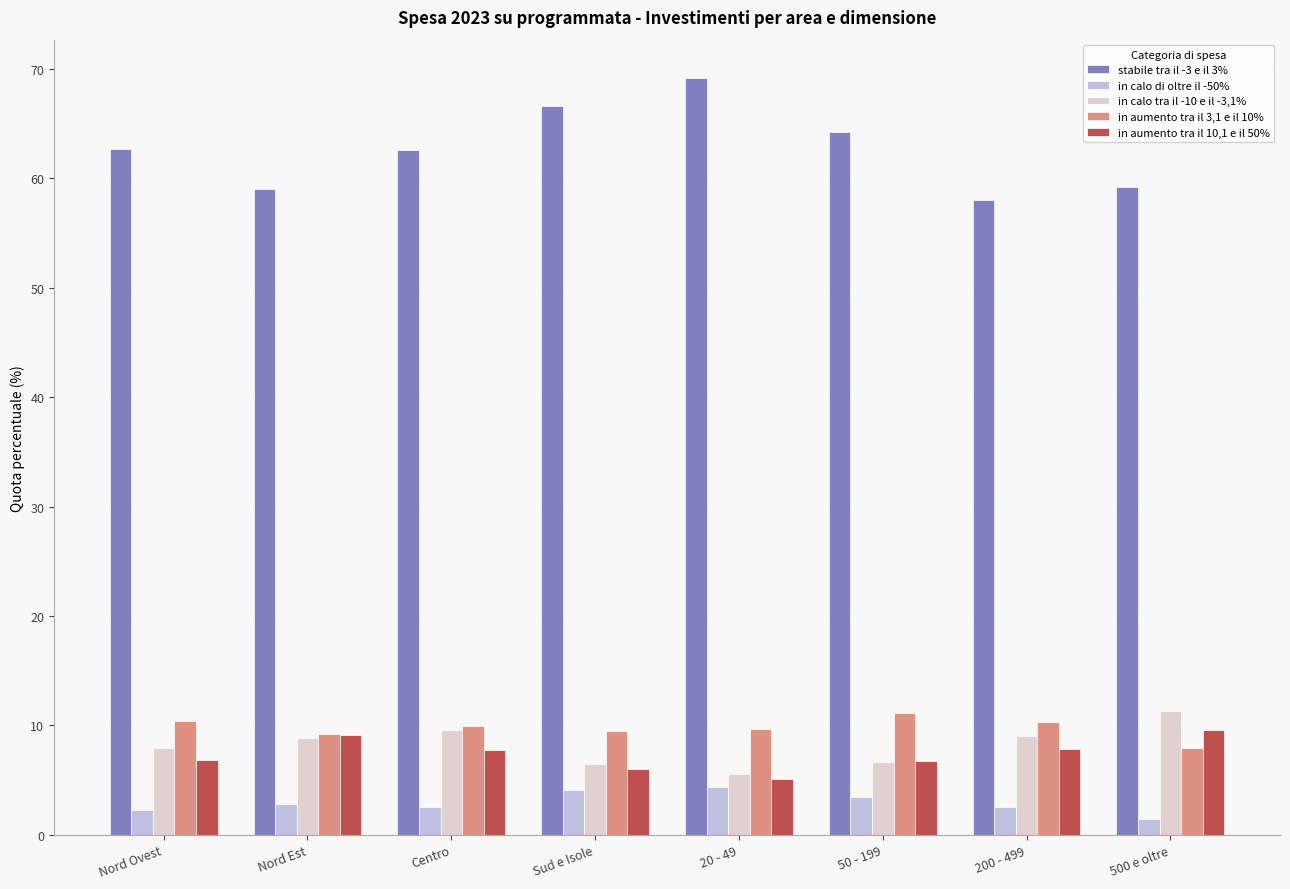

At which label is stabile tra il -3 e il 3% closest to 63?

Nord Ovest